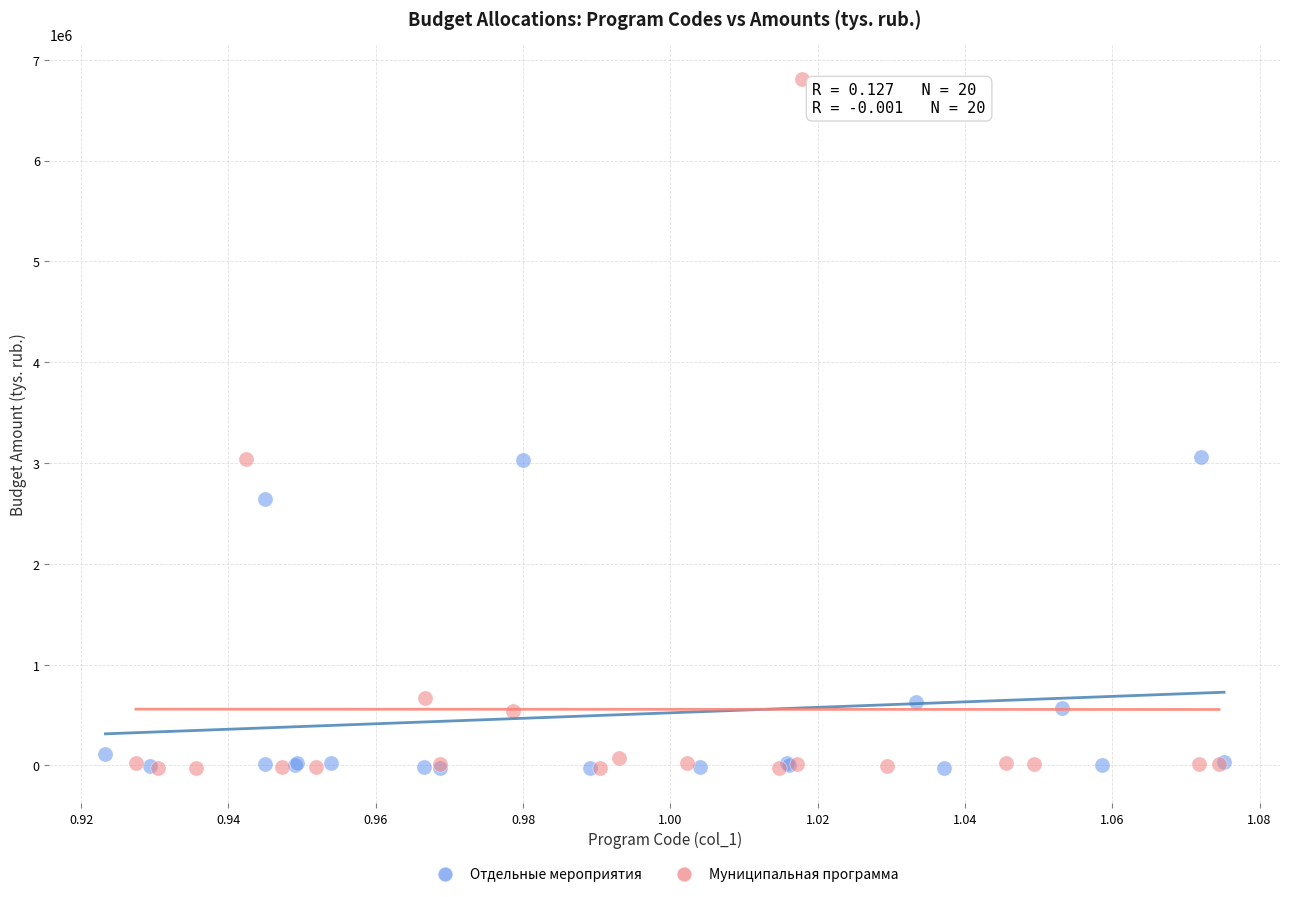

Which series reaches the maximum Y coordinate?

Муниципальная программа